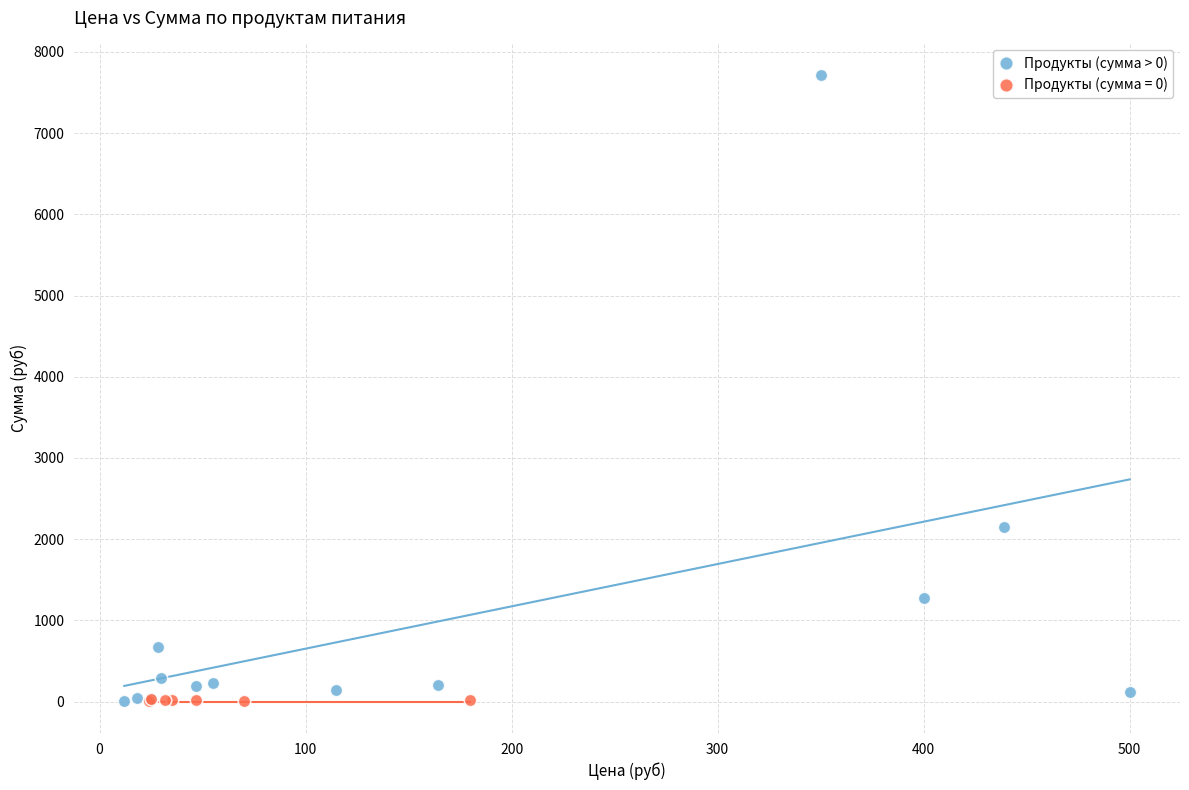

Which series contains the highest Y value?

Продукты (сумма > 0)